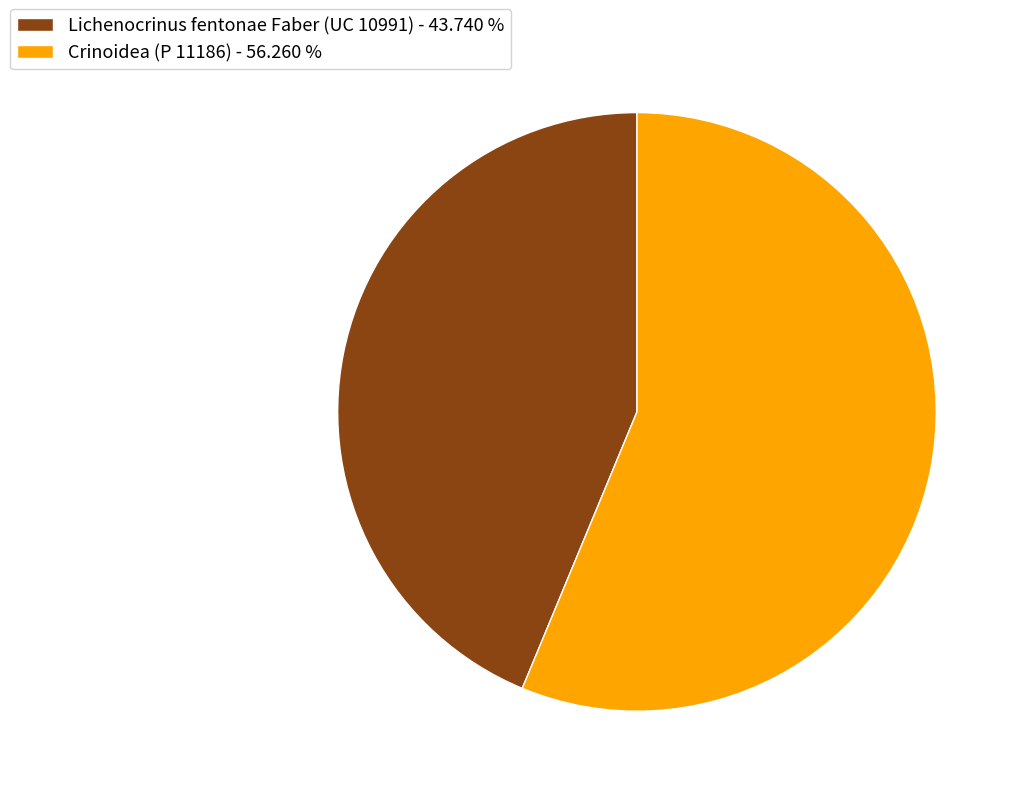

Which slice is the smallest?

Lichenocrinus fentonae Faber (UC 10991)